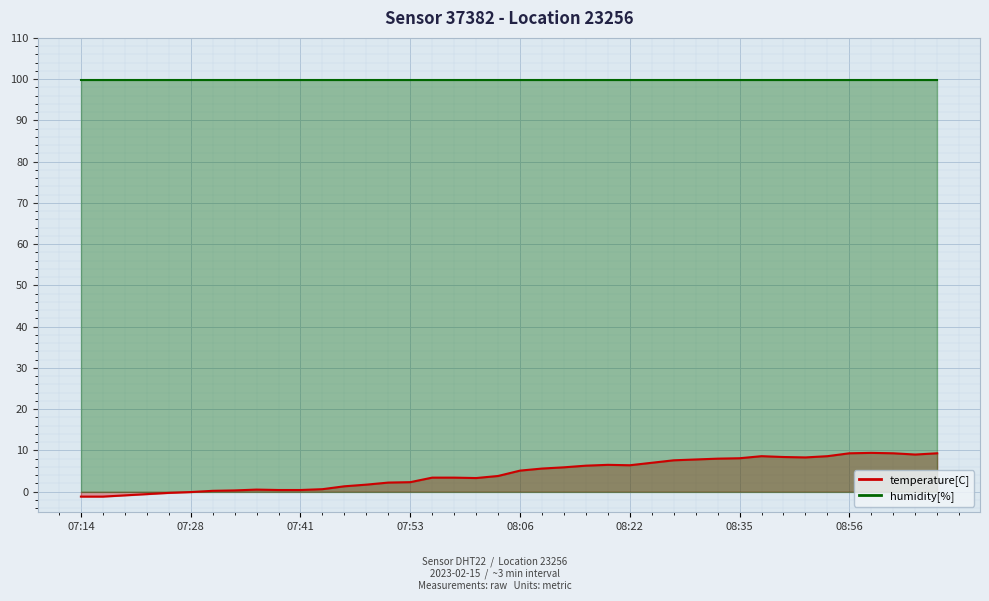

What is the smallest value displayed?

-1.2